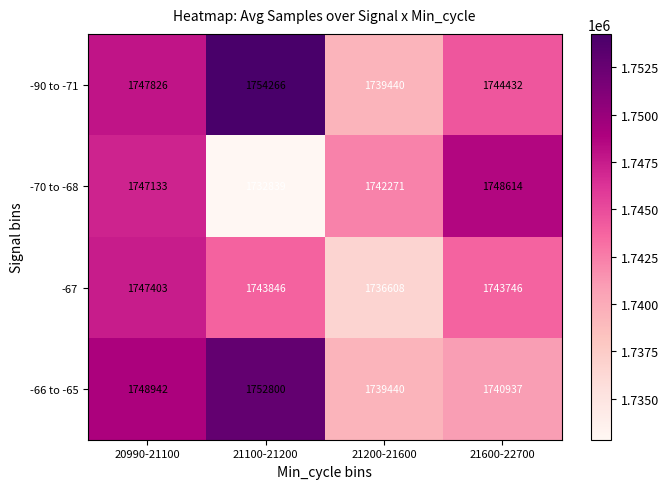

Reading right to left, extract all data points from this chart.

-90 to -71: 21600-22700=1744432	21200-21600=1739440	21100-21200=1754266	20990-21100=1747826
-70 to -68: 21600-22700=1748614	21200-21600=1742271	21100-21200=1732839	20990-21100=1747133
-67: 21600-22700=1743746	21200-21600=1736608	21100-21200=1743846	20990-21100=1747403
-66 to -65: 21600-22700=1740937	21200-21600=1739440	21100-21200=1752800	20990-21100=1748942